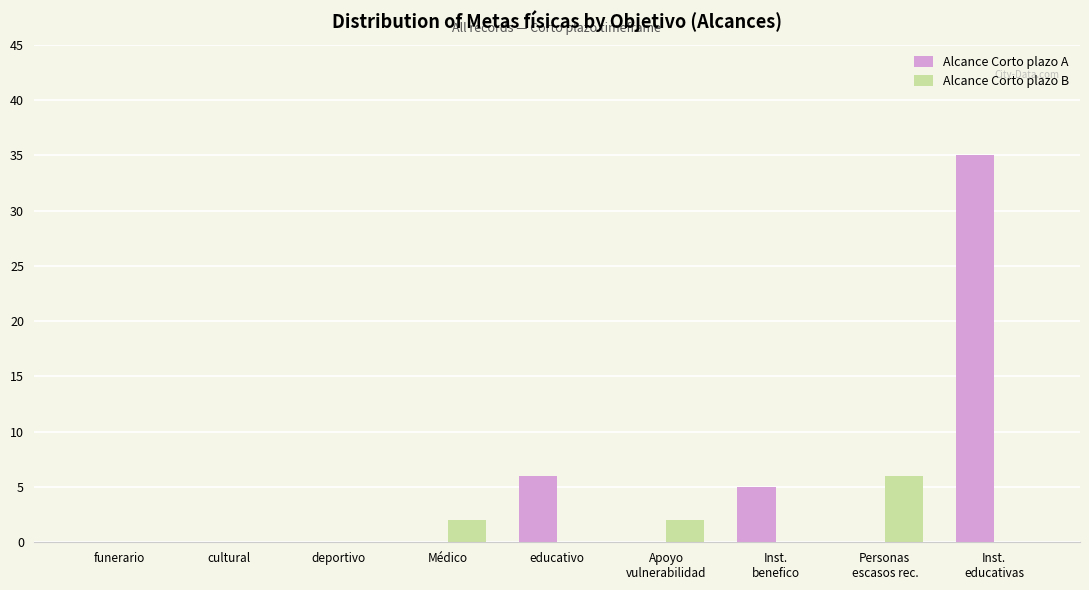

At which category is the sum across all series the highest?

Inst.
educativas